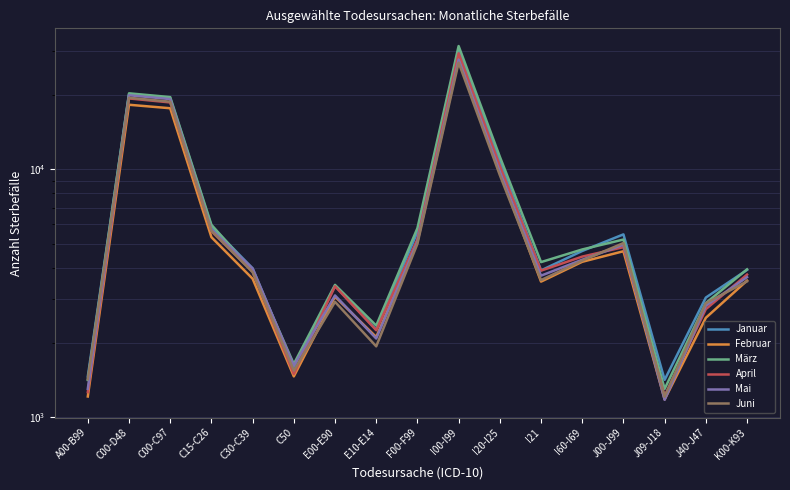

Reading left to right, list all the values displayed in this chart.

Januar: 1463	20068	19385	5899	3992	1596	3393	2257	5589	30554	10760	3916	4689	5471	1417	3042	3934
Februar: 1214	18230	17649	5330	3624	1463	3068	2109	5160	27891	9774	3528	4241	4678	1181	2521	3561
März: 1415	20274	19575	5980	3904	1642	3422	2345	5797	31454	11255	4229	4756	5215	1303	2890	3953
April: 1264	19330	18626	5633	3866	1496	3377	2246	5225	29404	10339	3906	4450	4858	1220	2732	3765
Mai: 1304	19915	19214	5723	3985	1617	3103	2080	5096	27721	9787	3728	4324	4970	1177	2819	3677
Juni: 1426	19453	18753	5661	3851	1543	2923	1934	5010	26956	9484	3577	4288	5048	1211	2887	3536